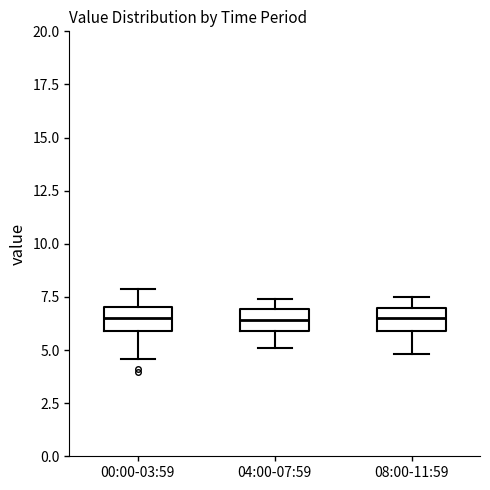

Where does the lower whisker of the box for 00:00-03:59 end on the y-axis? The values are not printed on the chart, so give them approximately, as read against the axis.

4.5